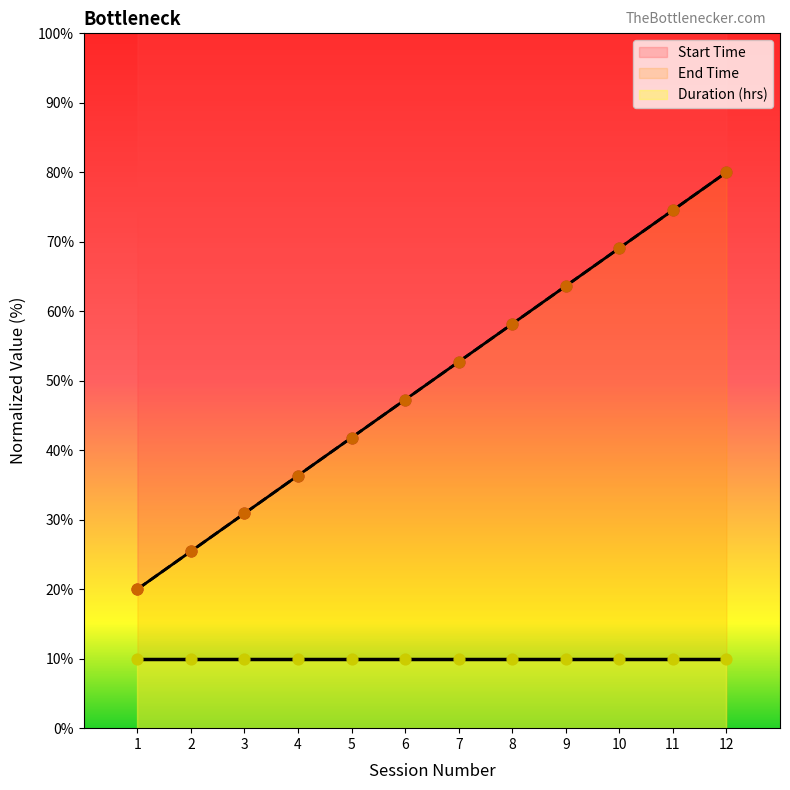

Between 7 and 5, which is larger?

7